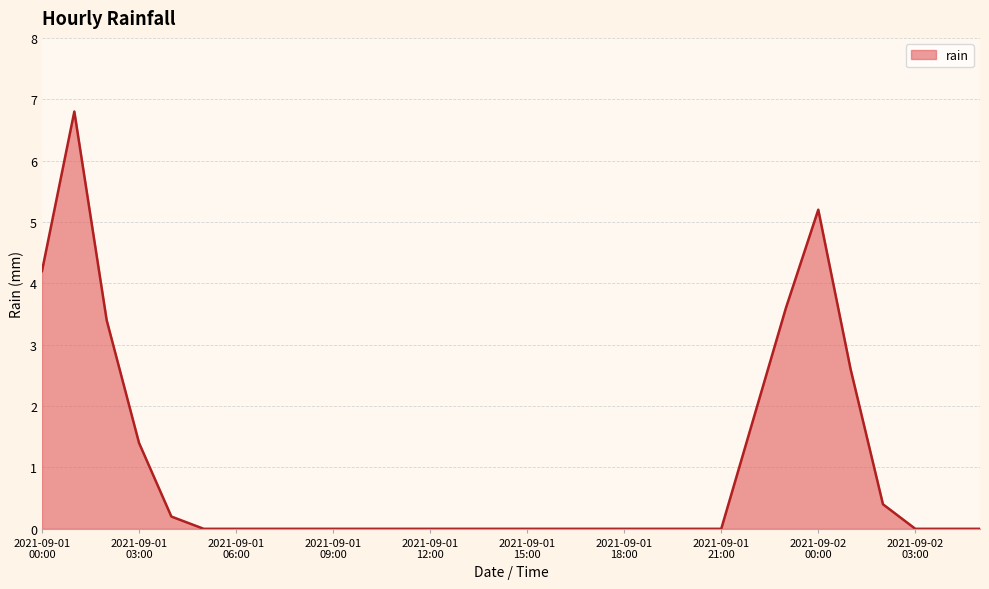

What is the difference between the maximum and minimum values?

6.8